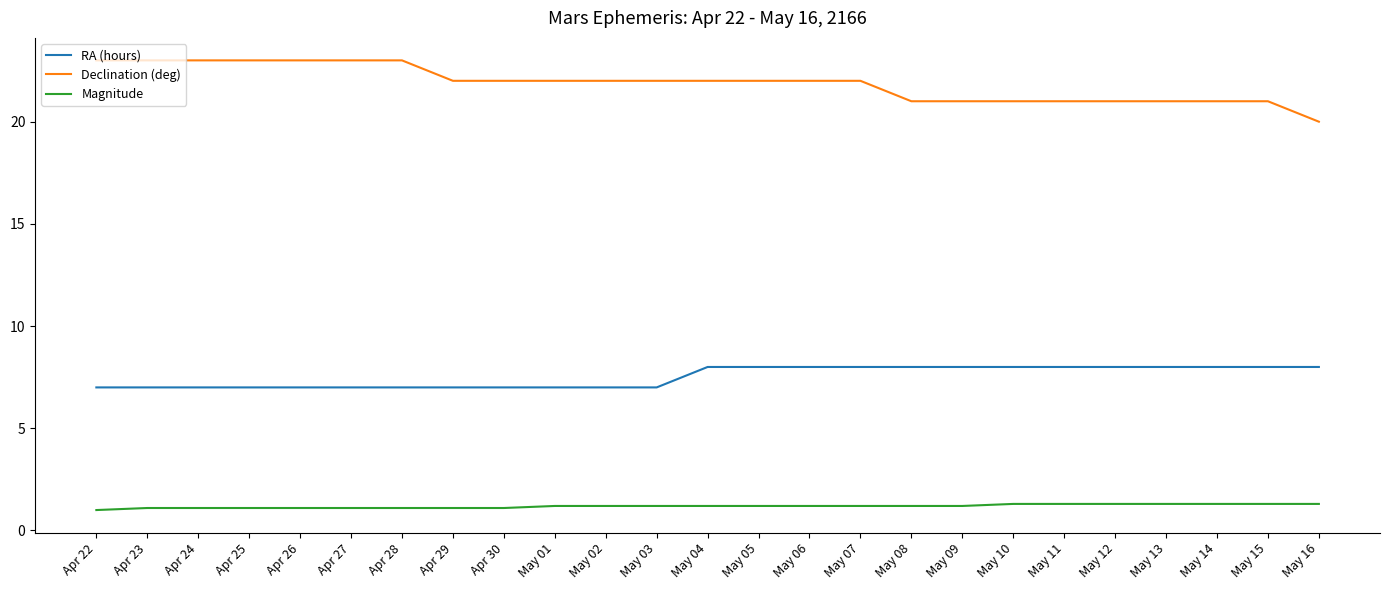

What is the difference between the highest and lowest values at Apr 30?

20.9